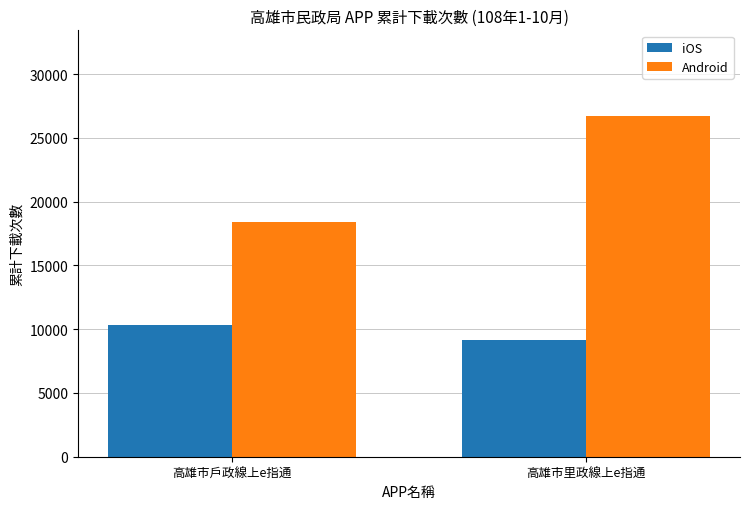

What is the label of the 1st bar from the left?

高雄市戶政線上e指通